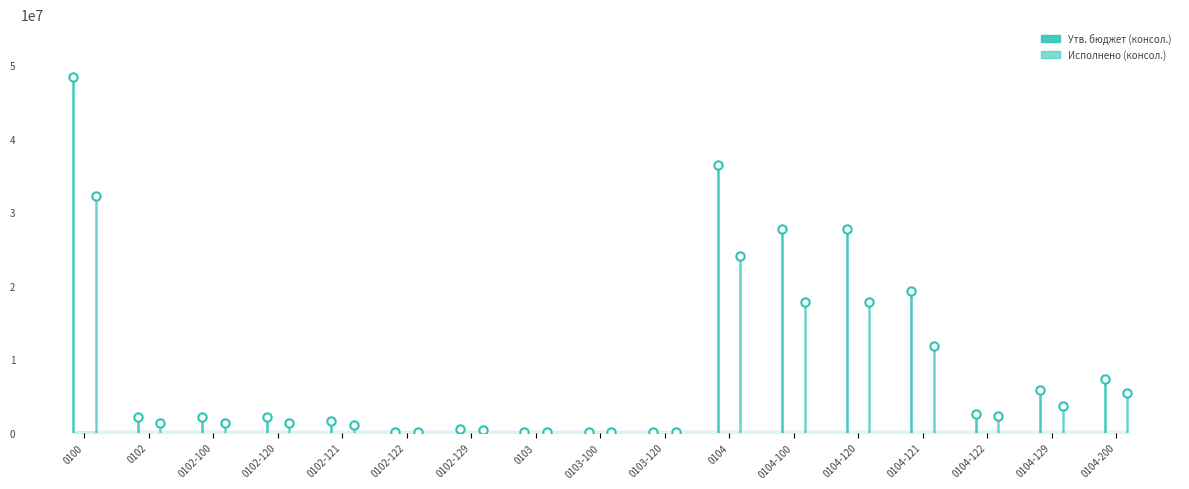

At which category is the sum across all series the highest?

0100